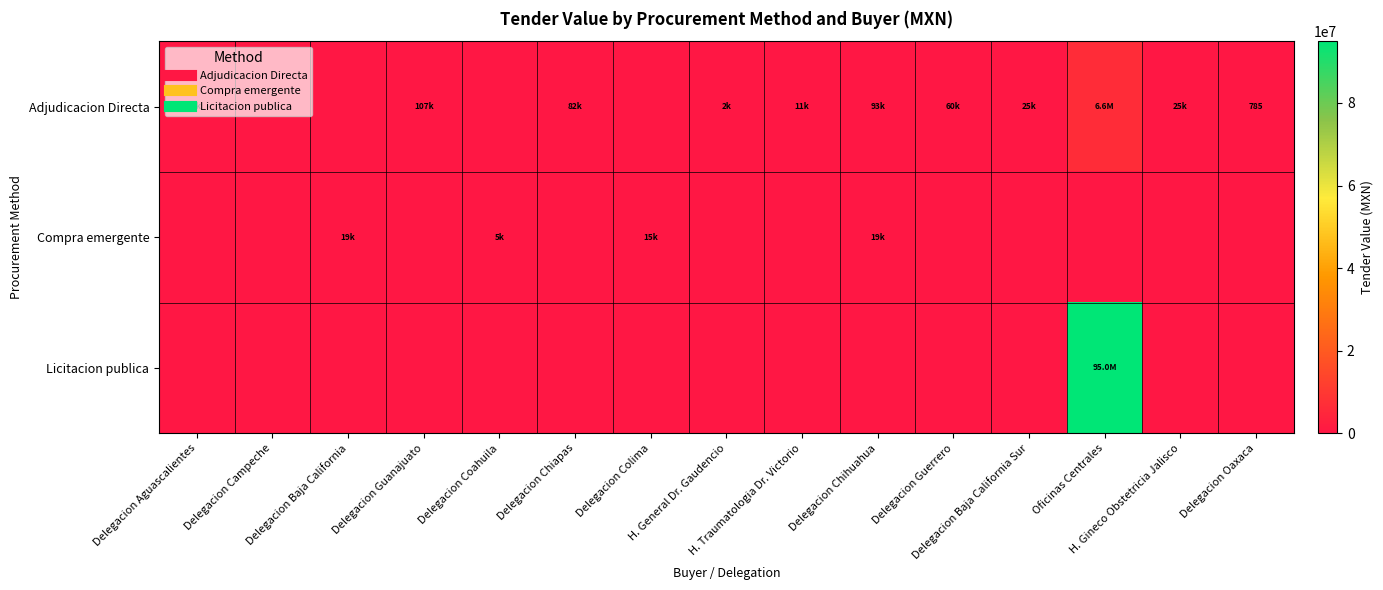

Count the number of data series in this chart.

3